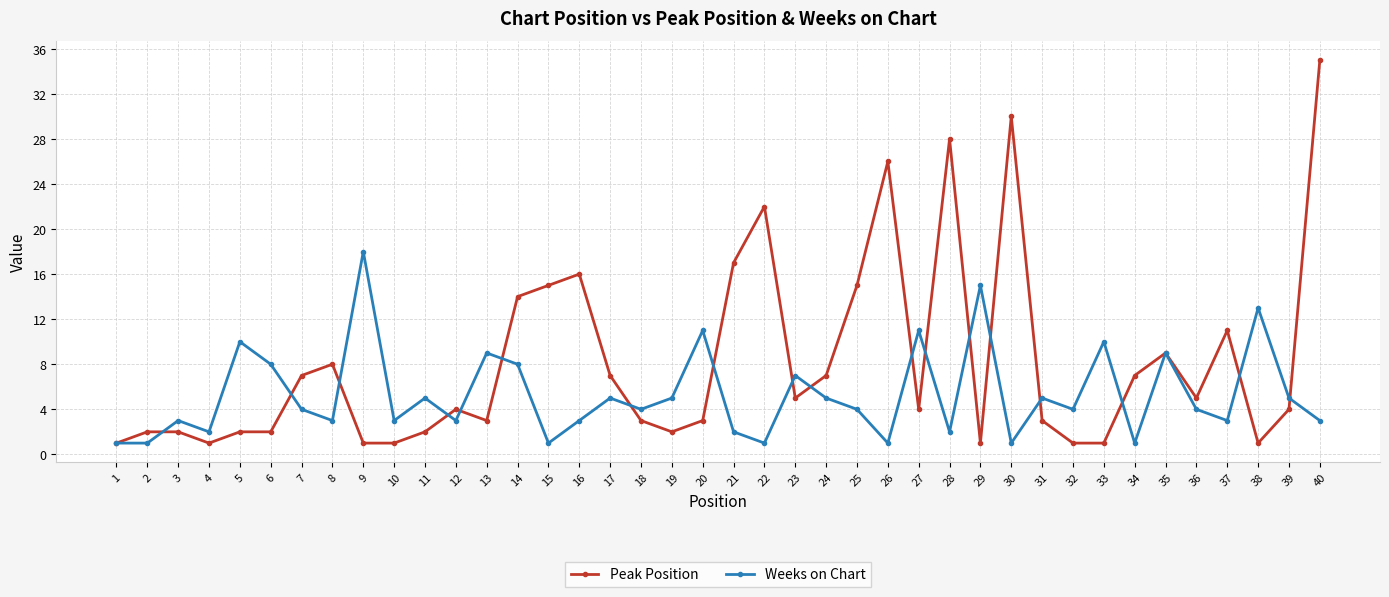

Does the chart display data point markers on the line(s)?

Yes